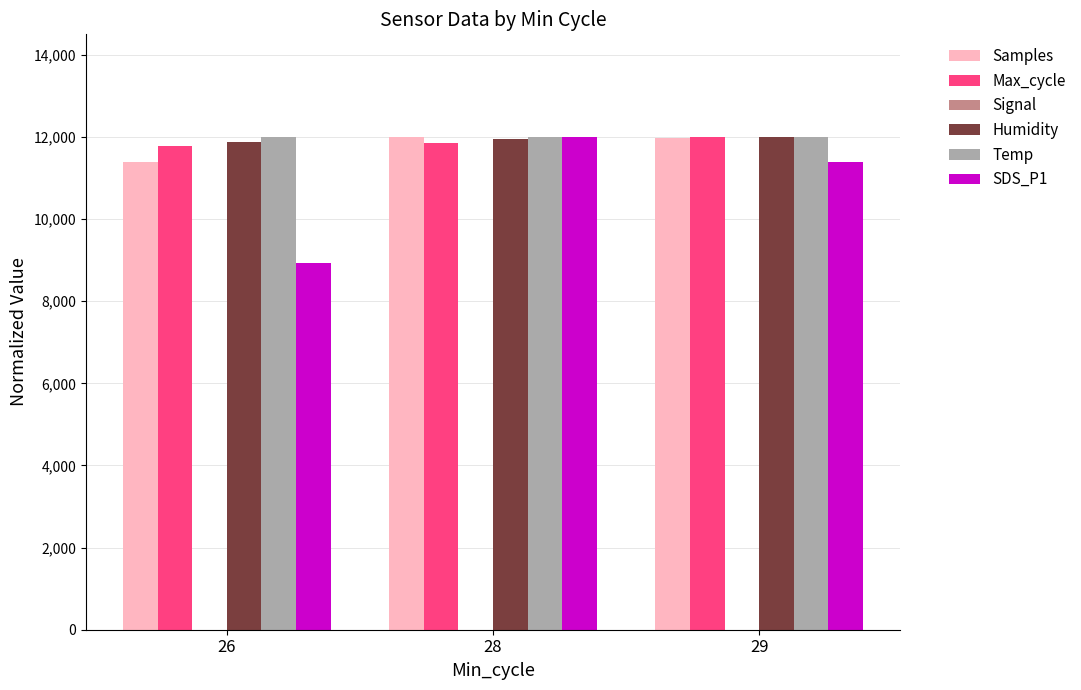

Where is SDS_P1 nearest to the value 10469?

29